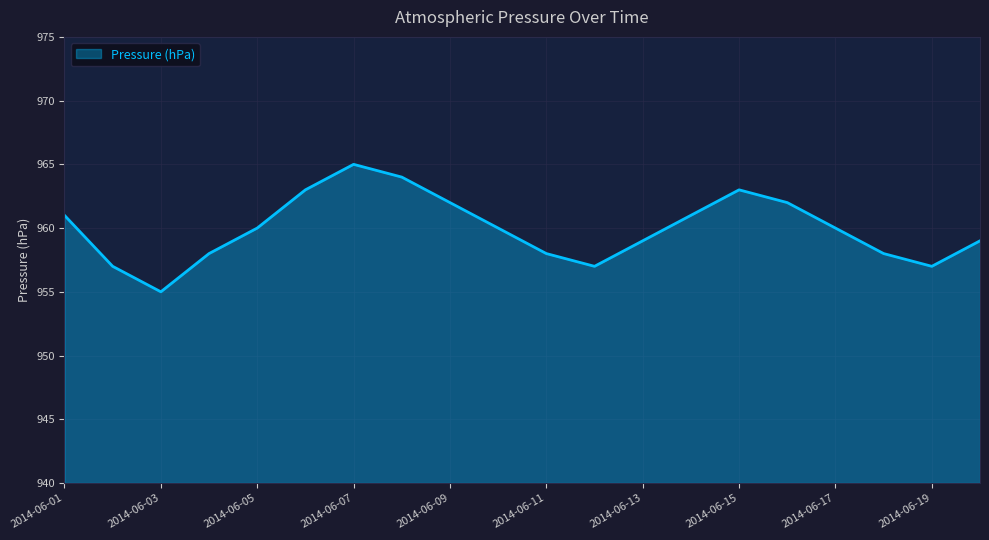

Count the values in the range 958 to 962.

12